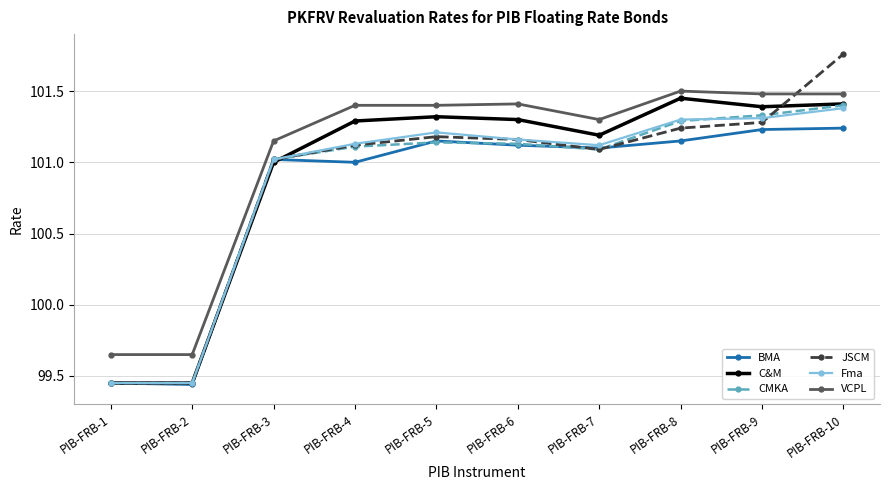

How many lines are shown in the chart?

6